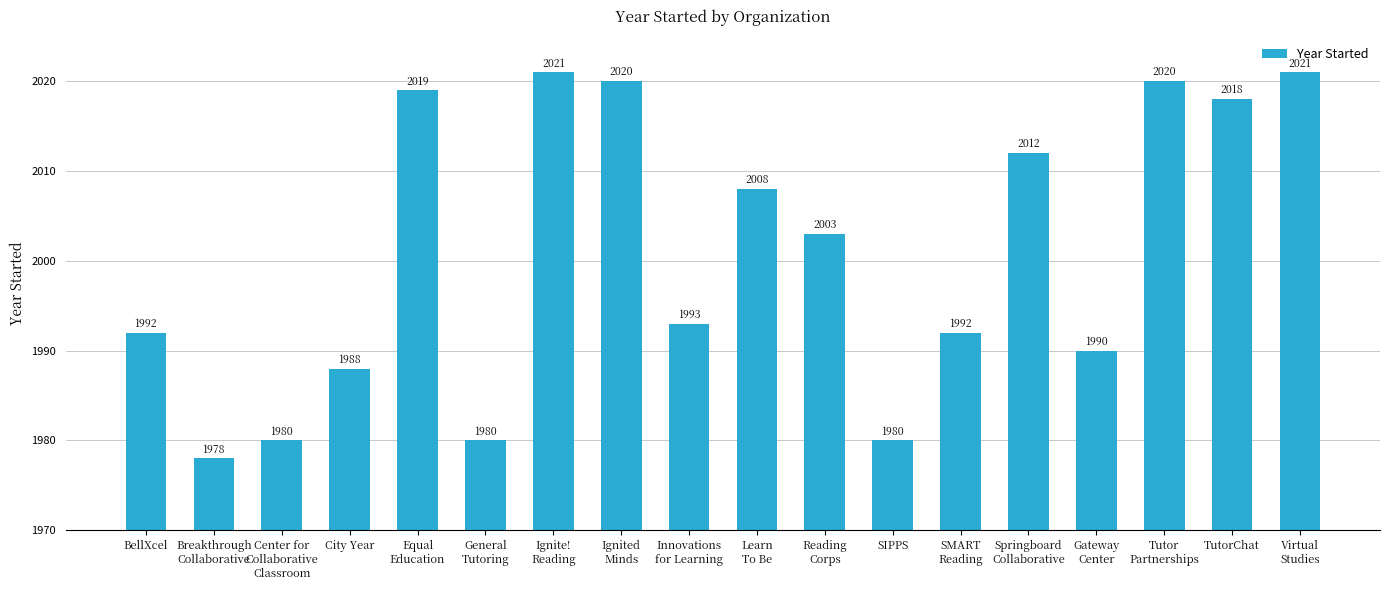

What is the difference between the values at Center for
Collaborative
Classroom and Ignite!
Reading?

41